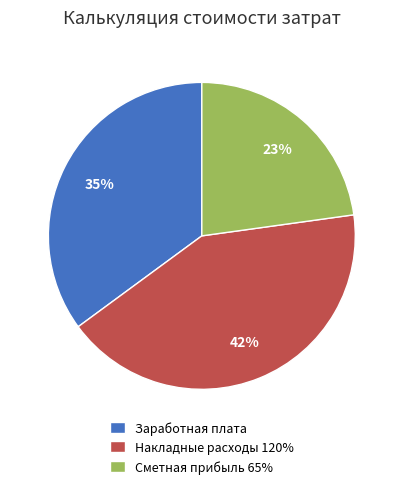

Is Сметная прибыль 65% the majority of the pie?

No